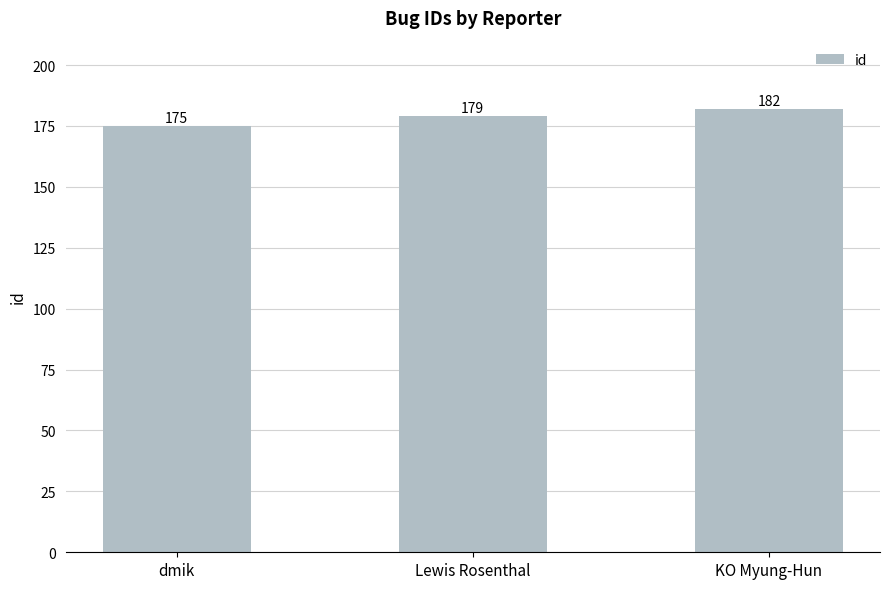

Which label corresponds to the smallest value in the chart?

dmik